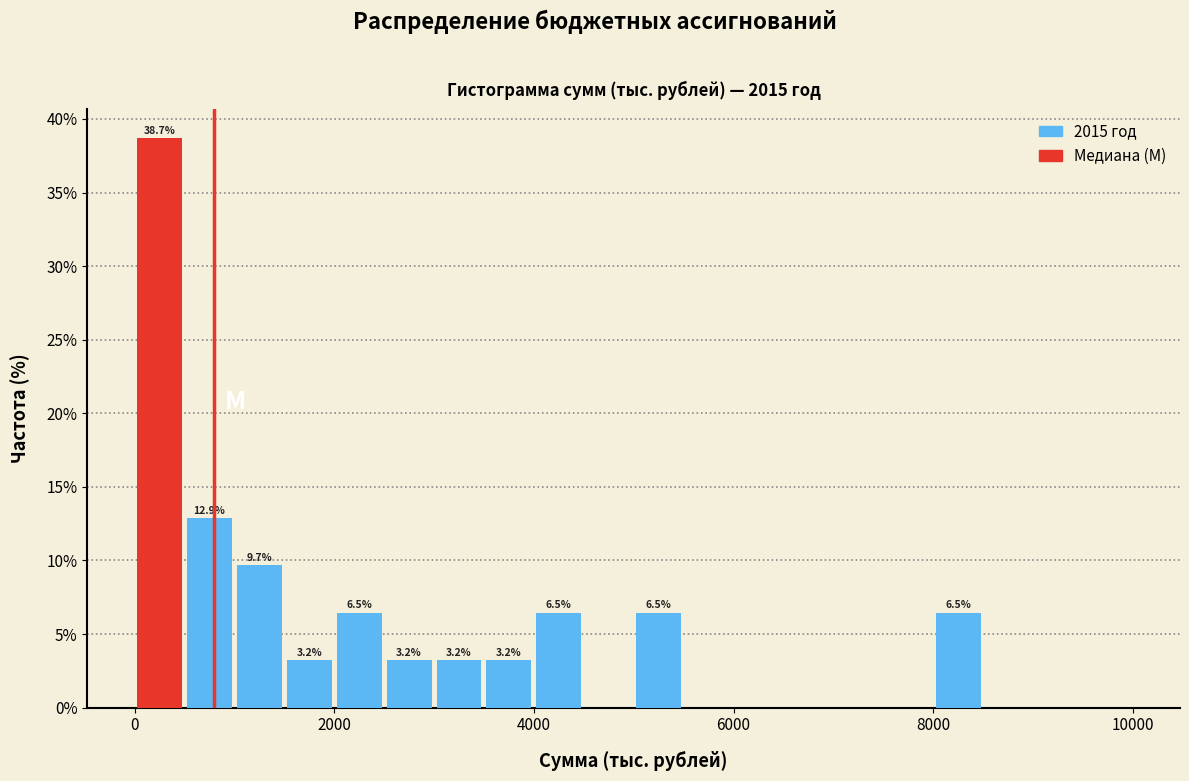

Around what value on the x-axis is the tallest bar? Give the approximate position of its centre, as read against the axis.

200